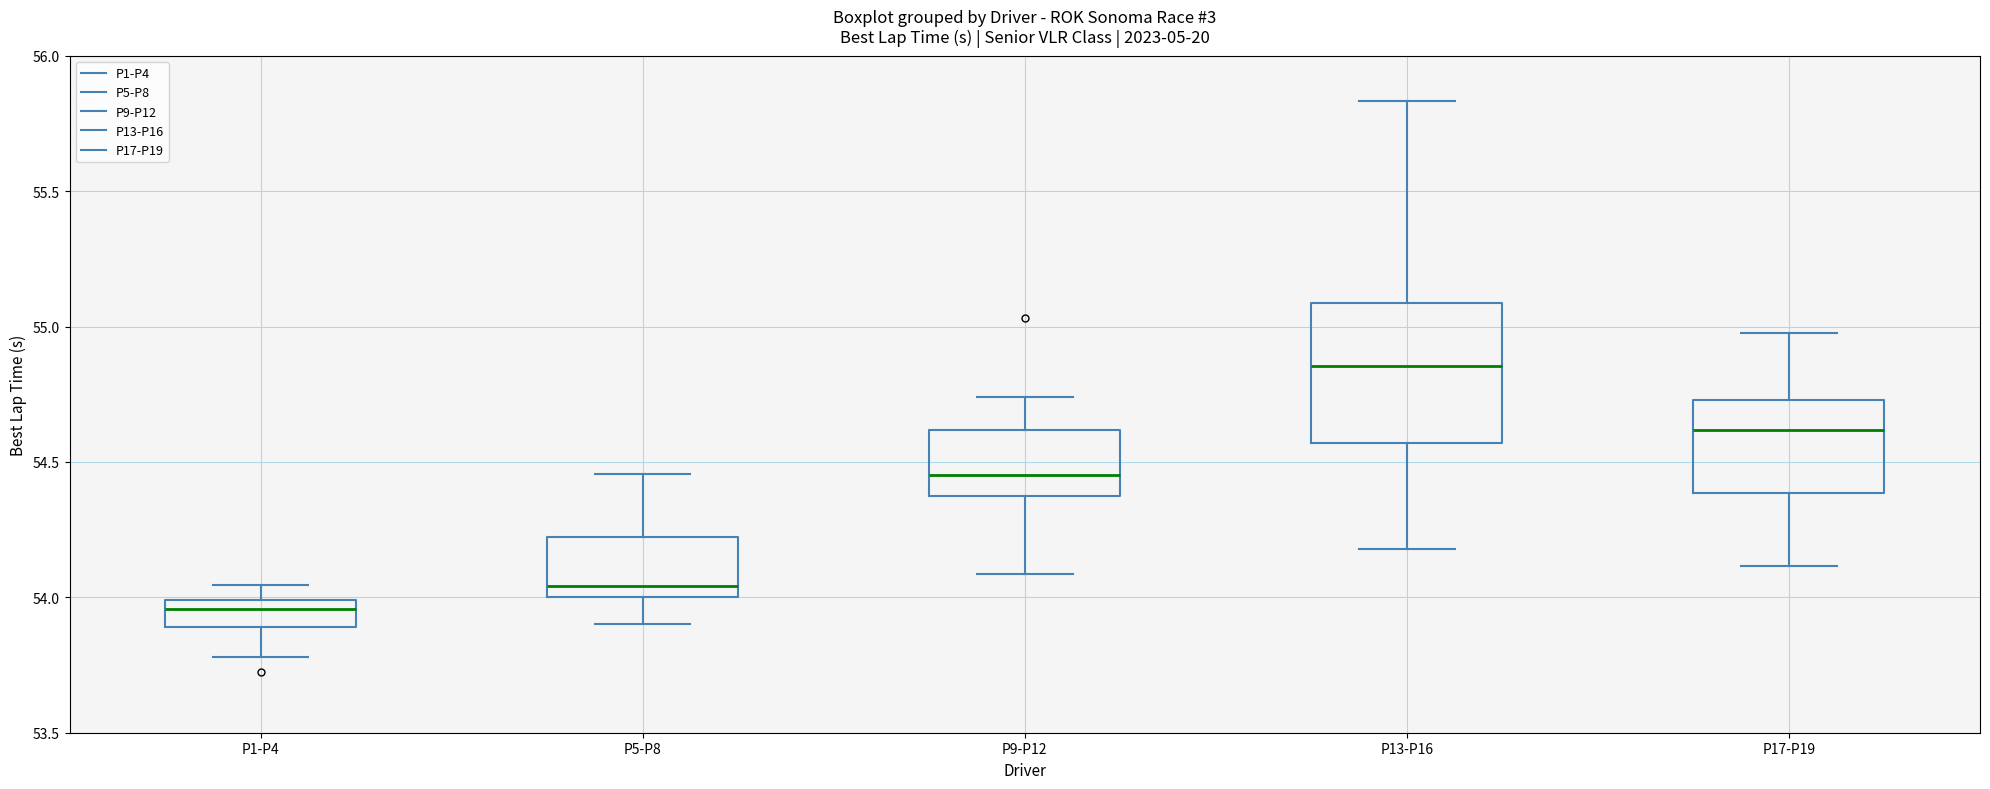

Where does the upper whisker of the box for P17-P19 end on the y-axis? The values are not printed on the chart, so give them approximately, as read against the axis.

55.00